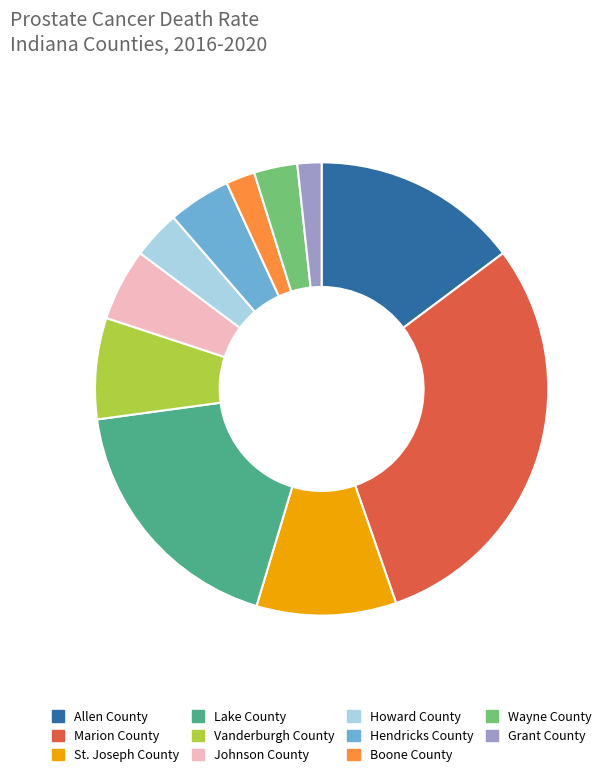

Is the sum of Howard County and Grant County greater than half?

No